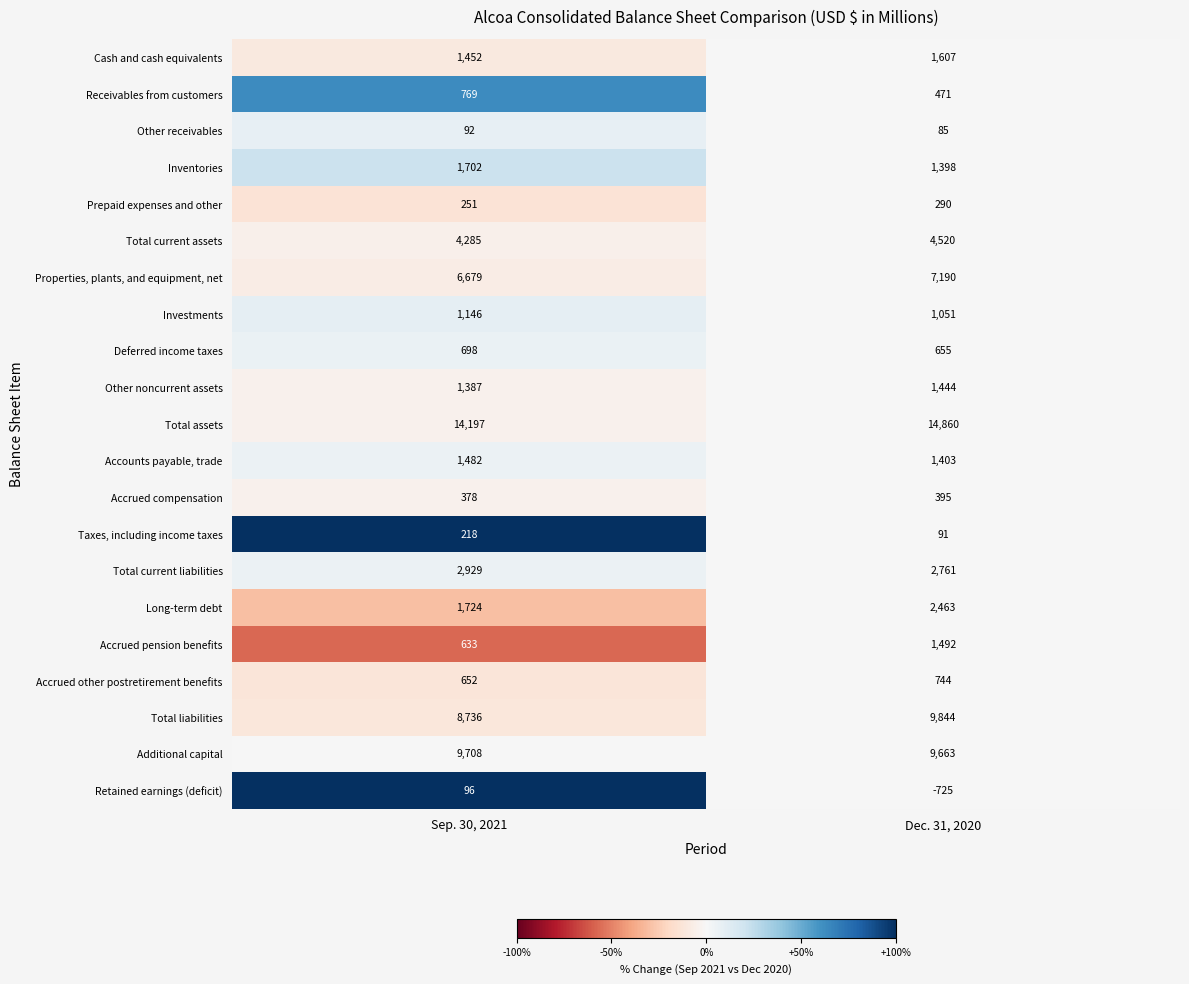

What is the difference between the highest and lowest values at Dec. 31, 2020?

15585